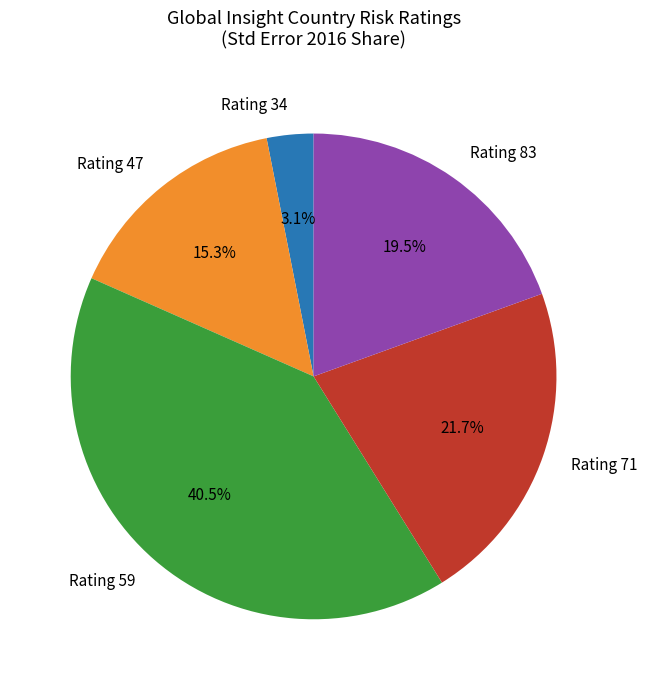

Rank the categories by value from lowest to highest.

Rating 34, Rating 47, Rating 83, Rating 71, Rating 59